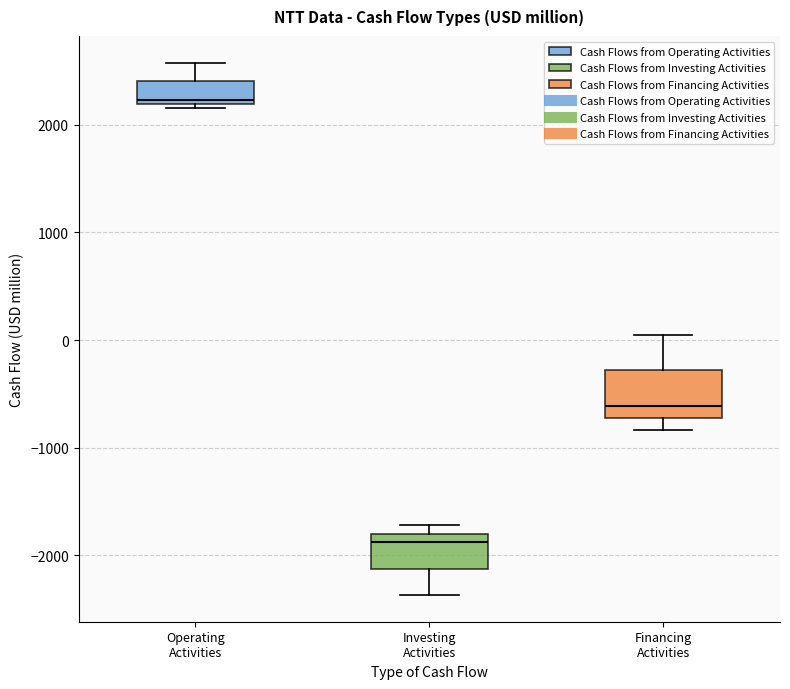

Reading left to right, transcribe this box plot: for each box, give where its median line is, the range the box spans, and where its two whiskers end, as read against the y-axis. The values are not printed on the chart, so give them approximately, as read against the axis.

Operating Activities: median 2200 (just above the box's lower edge), box 2200 to 2400, whiskers 2200 (just below the box's lower edge) to 2600
Investing Activities: median -1900, box -2100 to -1800, whiskers -2400 to -1700
Financing Activities: median -600, box -700 to -300, whiskers -800 to 100